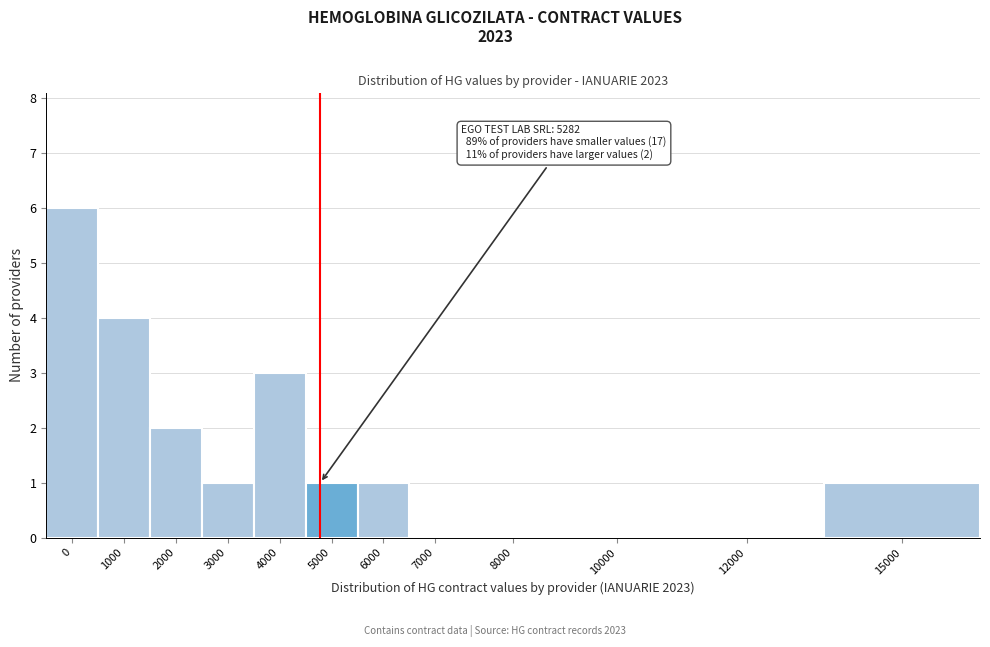

Reading left to right, transcribe all the data shown in this chart.

0=6	1000=4	2000=2	3000=1	4000=3	5000=1	6000=1	7000=0	8000=0	10000=0	12000=0	15000=1